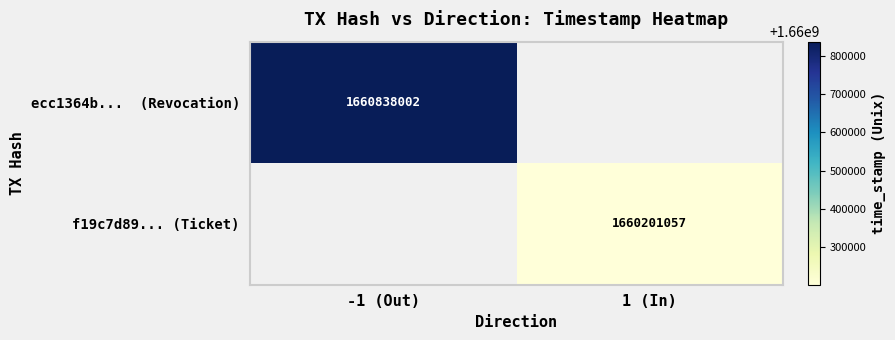

At which category is the sum across all series the highest?

-1 (Out)